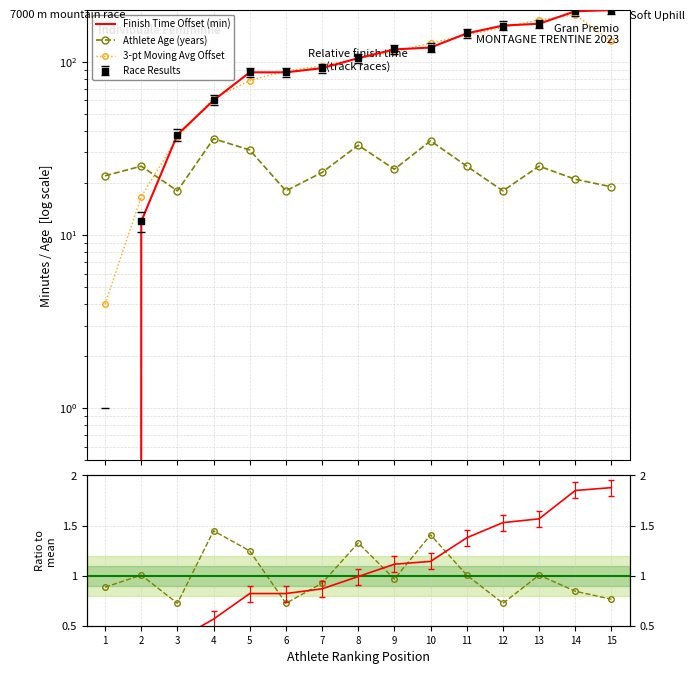

What is the value of the Age ratio to mean point at the 4th from the left?

1.4